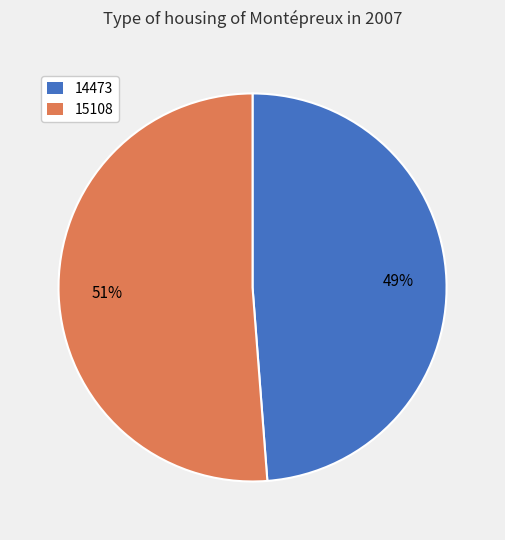

What is the ratio of the value at 15108 to the value at 14473?

1.0